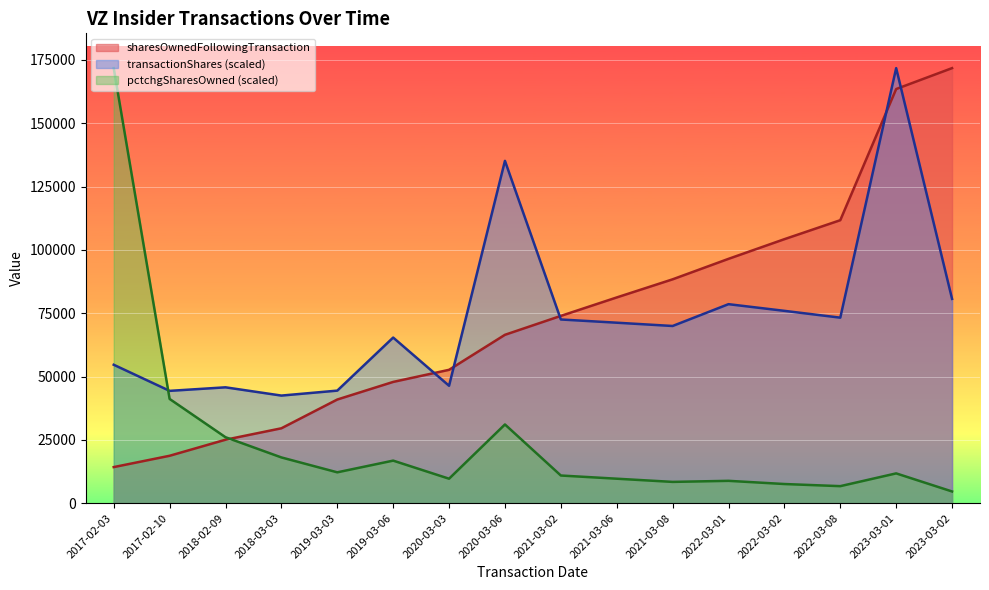

What position from the left is 2023-03-01?

15